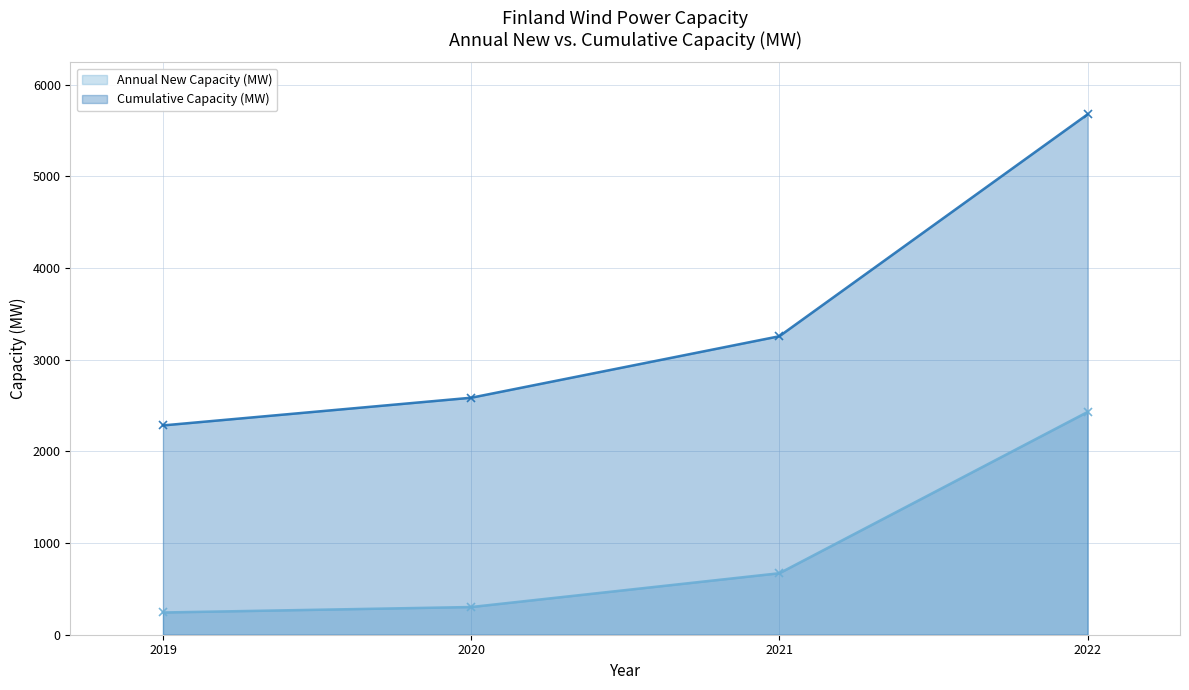

Rank the series by their average value, from highest to lowest.

Cumulative Capacity (MW), Annual New Capacity (MW)